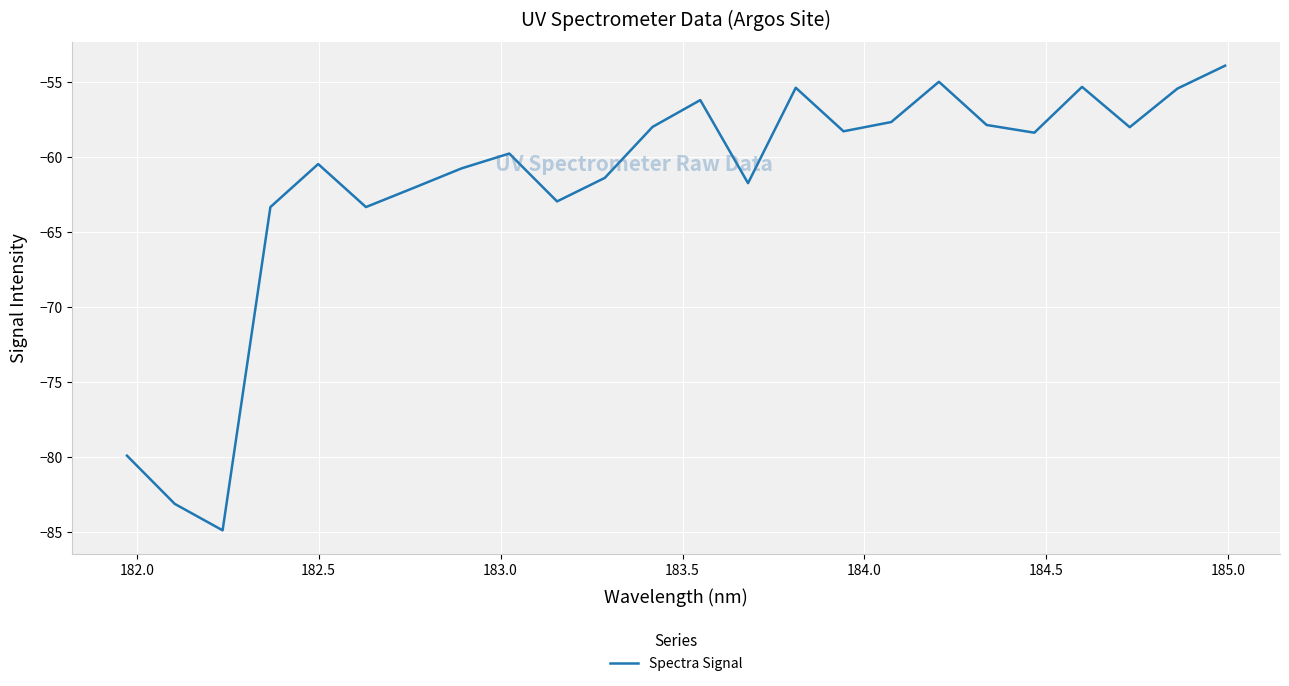

What is the difference between the maximum and minimum values?

31.0